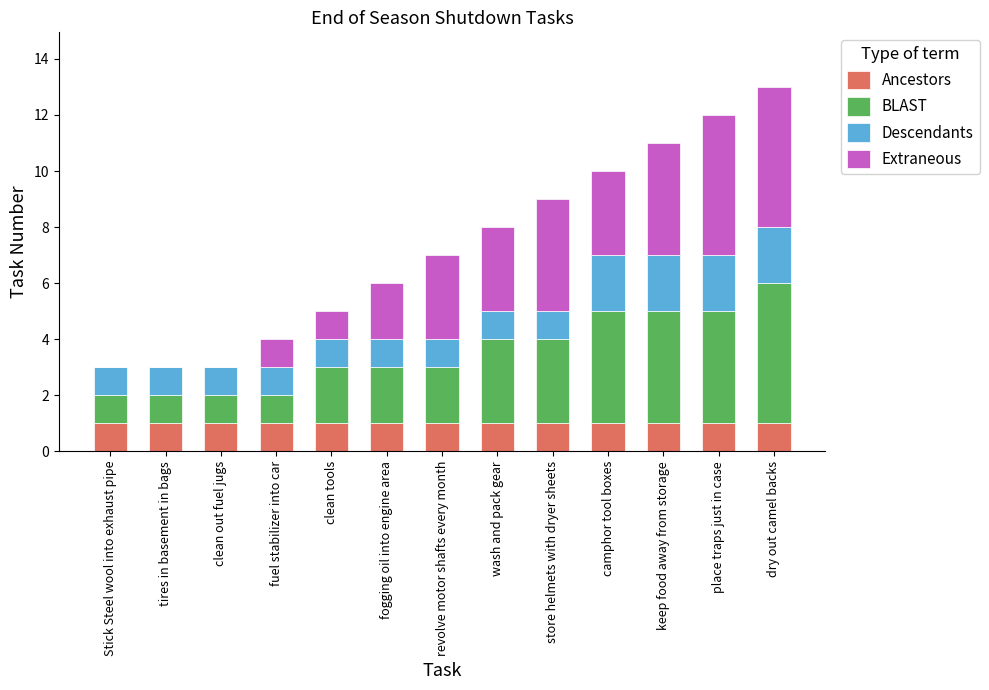

Does the chart contain stacked bars?

Yes